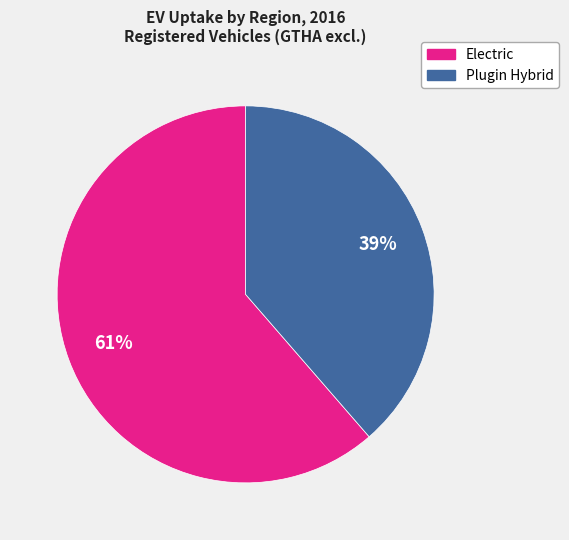

Does any single category account for the majority?

Yes